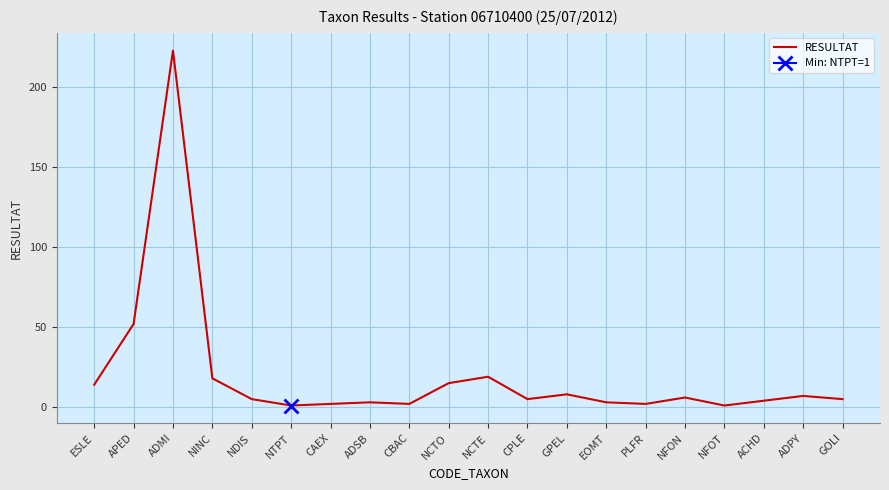

At which category does the data reach its first local valley?

NTPT